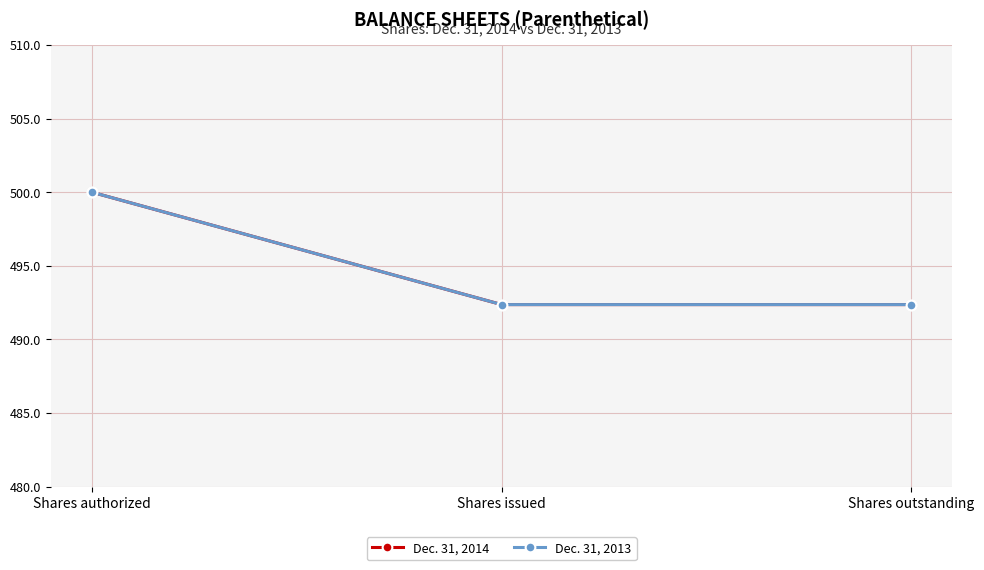

Is this an area chart (filled region under the line)?

No